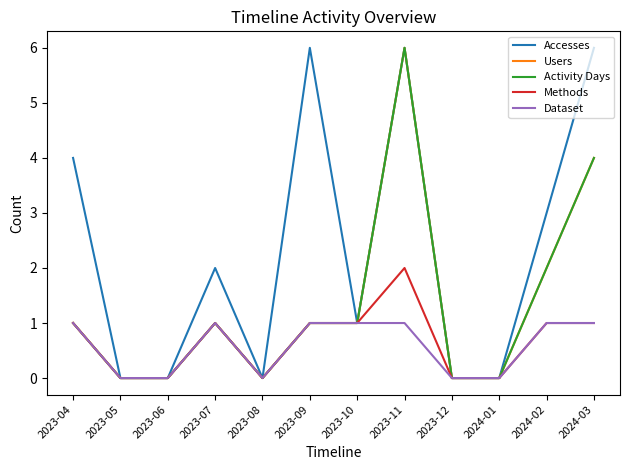

Reading left to right, list all the values displayed in this chart.

Accesses: 4	0	0	2	0	6	1	6	0	0	3	6
Users: 1	0	0	1	0	1	1	6	0	0	2	4
Activity Days: 1	0	0	1	0	1	1	6	0	0	2	4
Methods: 1	0	0	1	0	1	1	2	0	0	1	1
Dataset: 1	0	0	1	0	1	1	1	0	0	1	1